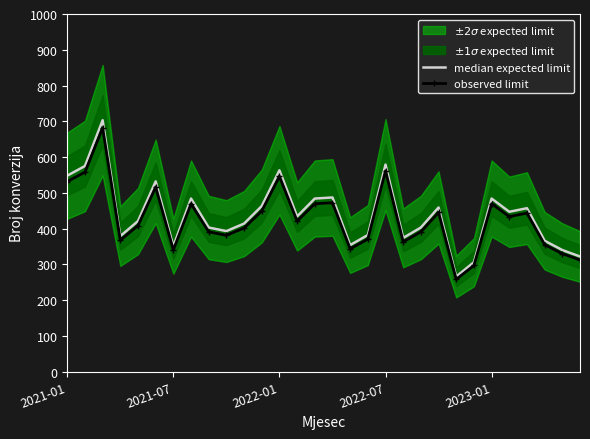

What is the difference between the maximum and minimum values in the median expected limit series?

437.0